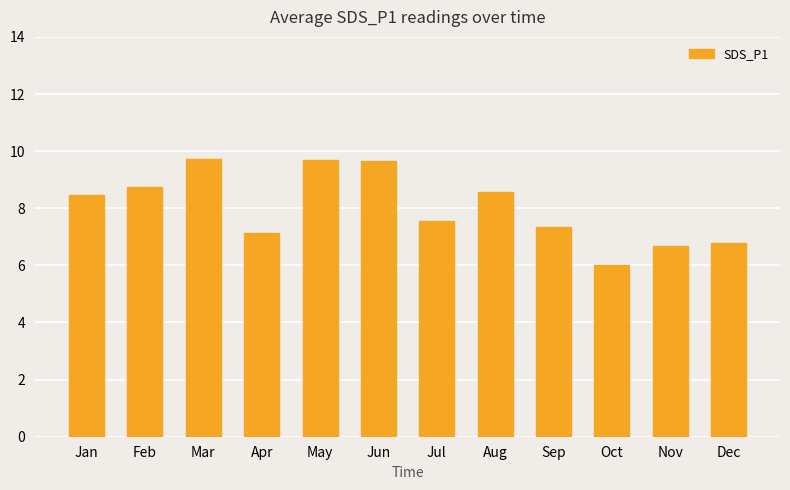

Between Jun and Jan, which is larger?

Jun